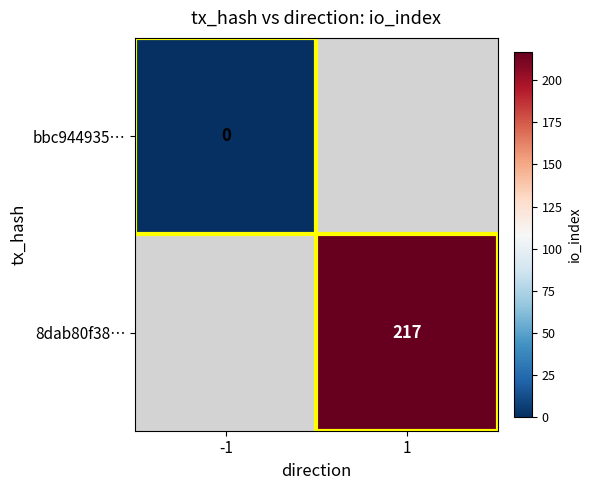

At how many categories does at least one series exceed 171?

1